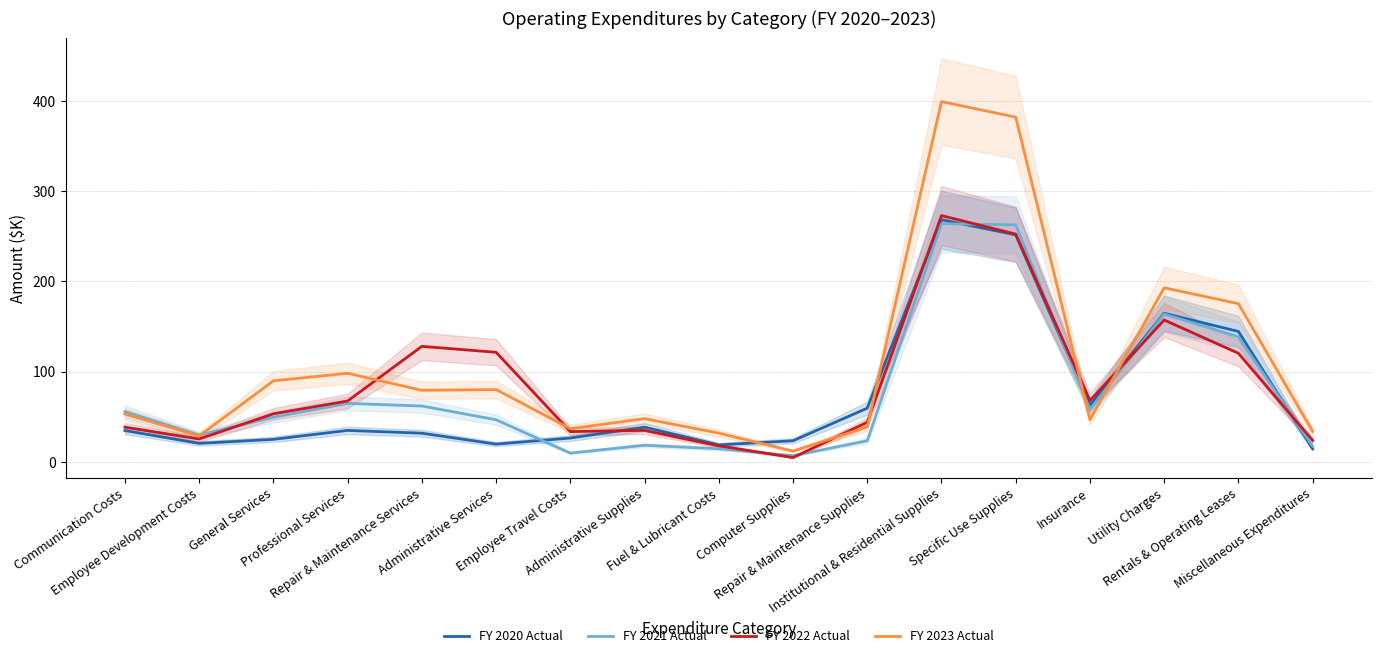

What is the value of the FY 2021 Actual point at the 3rd from the left?

49.5